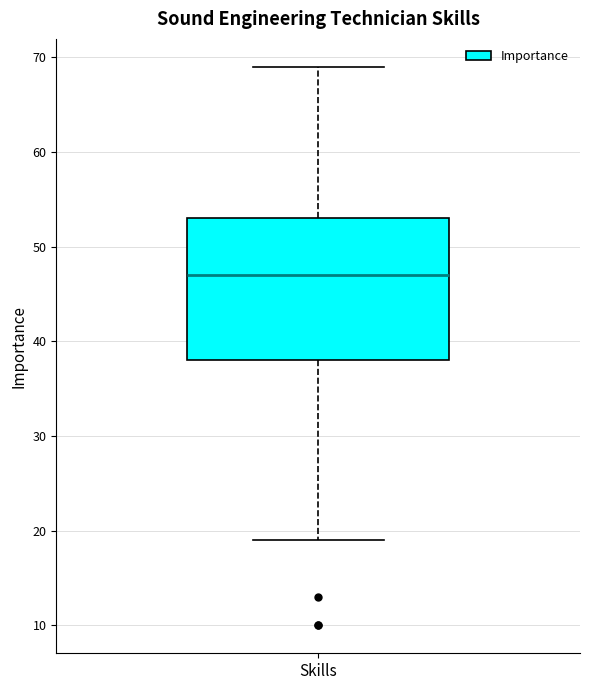

Read this box plot against the y-axis: the position of the median line, the range covered by the box, and the ends of both whiskers. The values are not printed on the chart, so give them approximately, as read against the axis.

median 47, box 38 to 53, whiskers 19 to 69